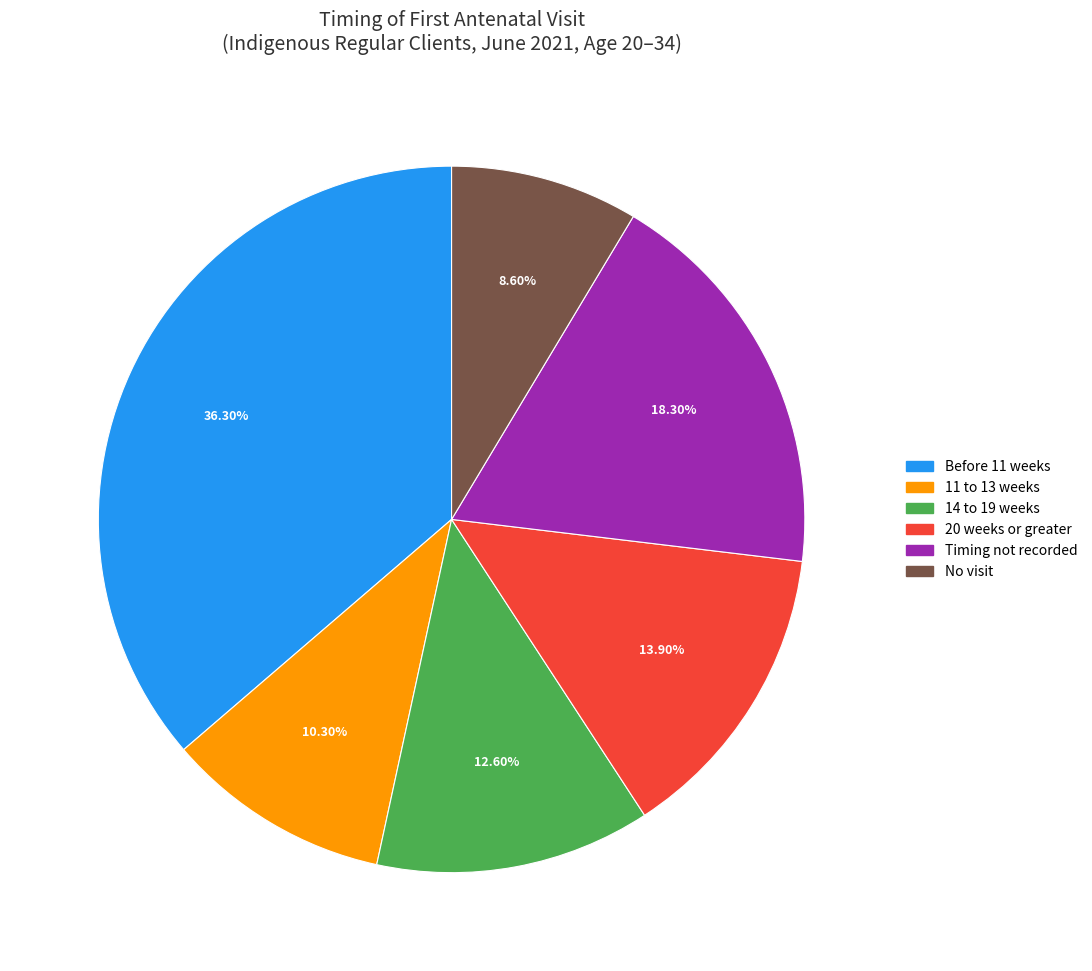

Which slice is the smallest?

No visit